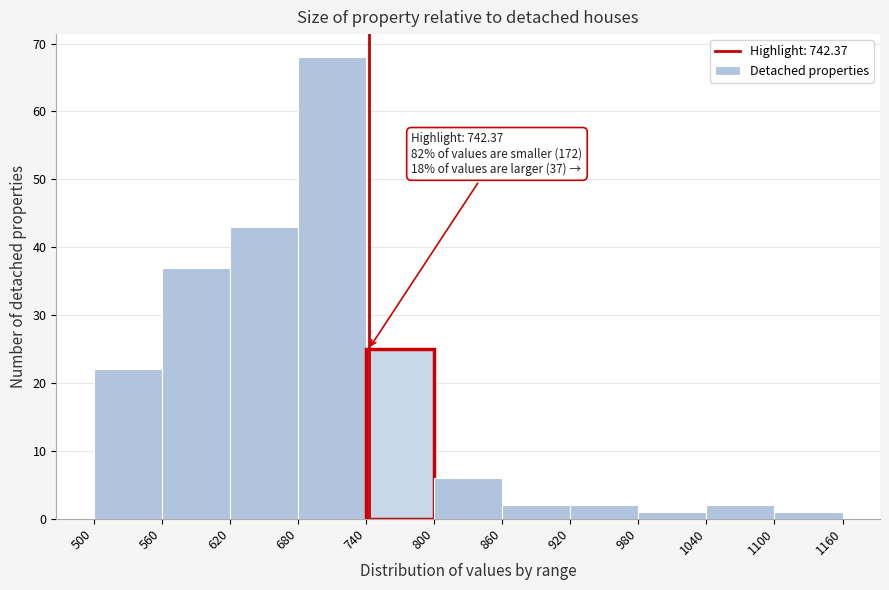

Which range on the x-axis has the tallest bar?

680 to 740